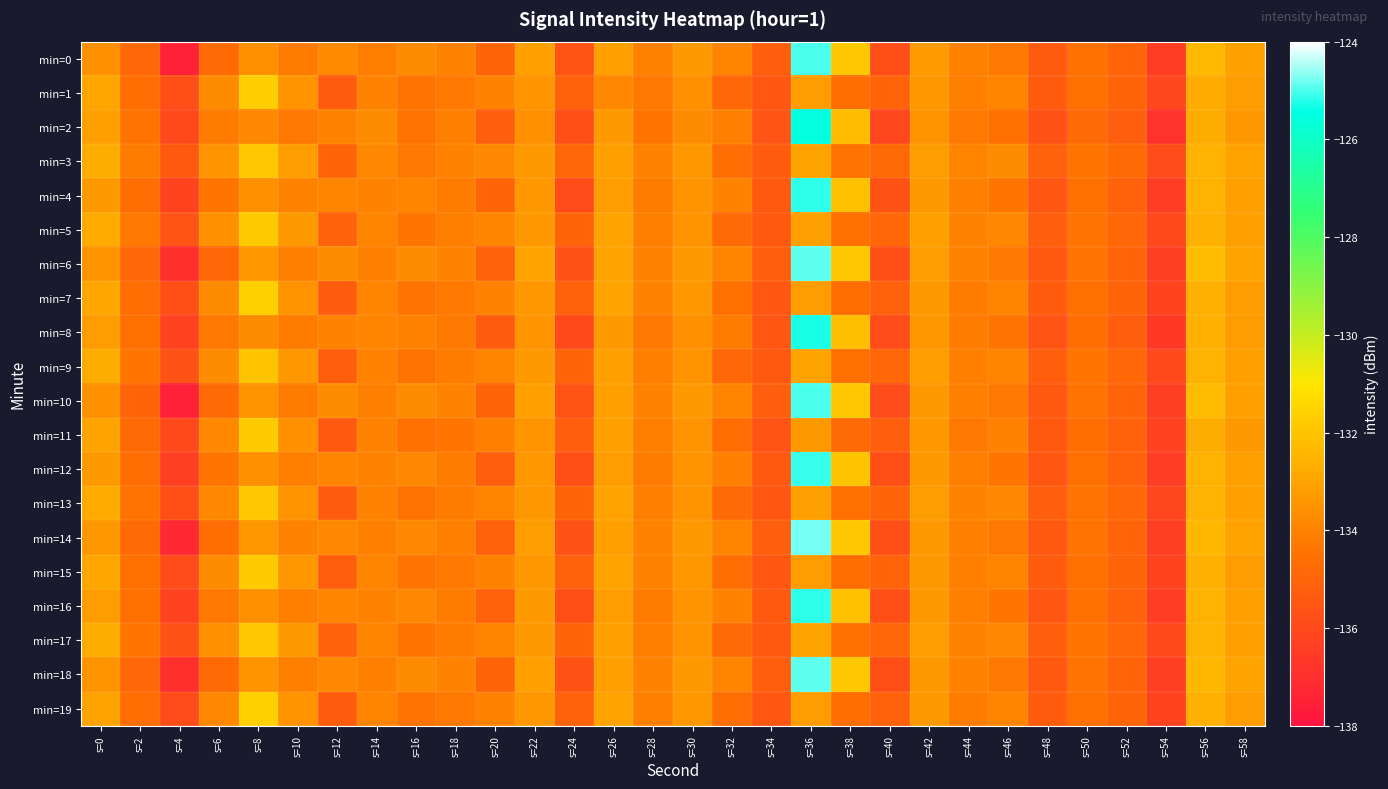

How many series are shown in this chart?

20